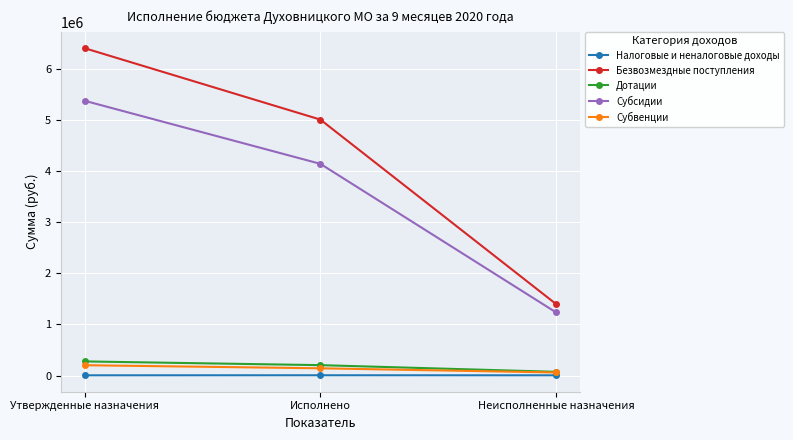

At which label is Безвозмездные поступления closest to 3898939?

Исполнено